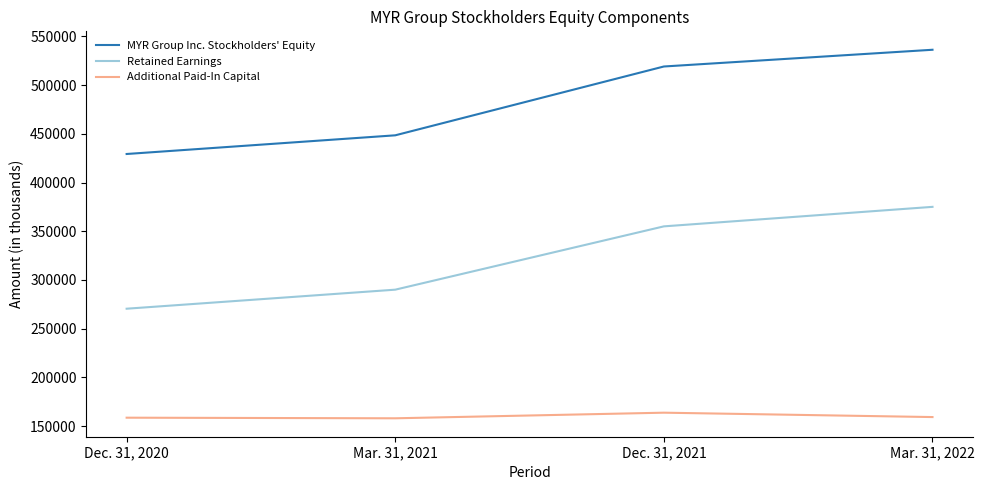

What is the difference between the second highest and second lowest values in the Retained Earnings series?

64986